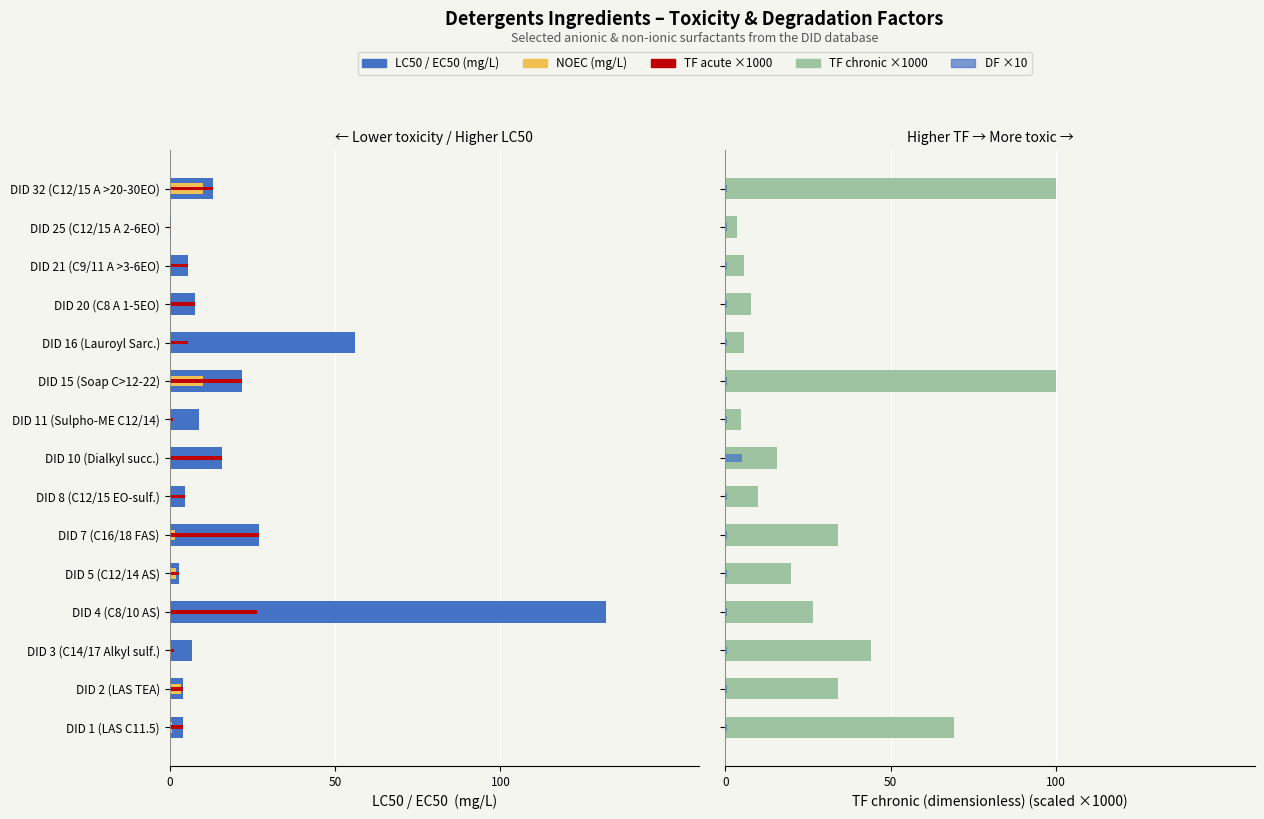

What is the average value of the DF ×10 series?

0.8